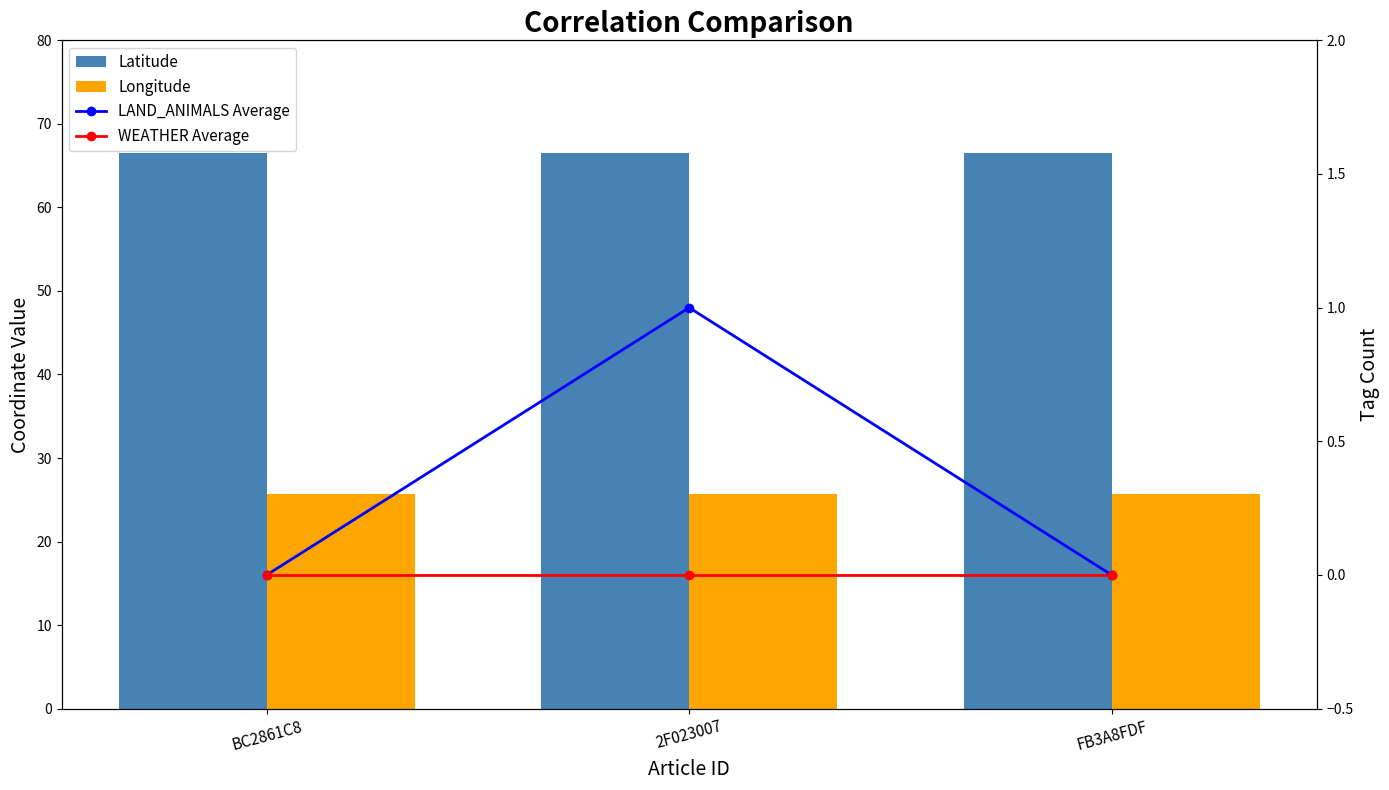

Count the number of data series in this chart.

4